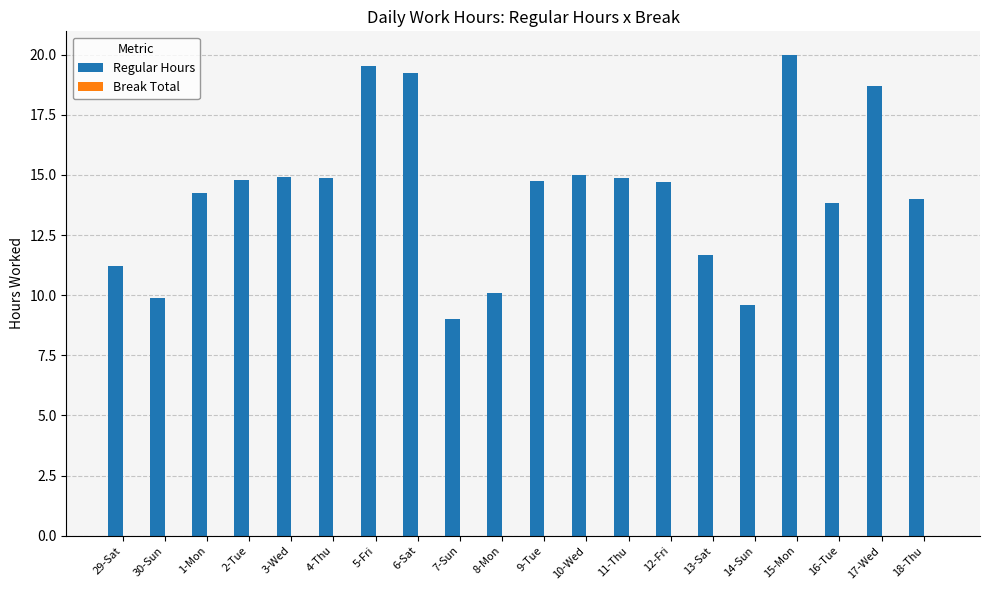

Is it true that the value at 12-Fri is 14.7?

True